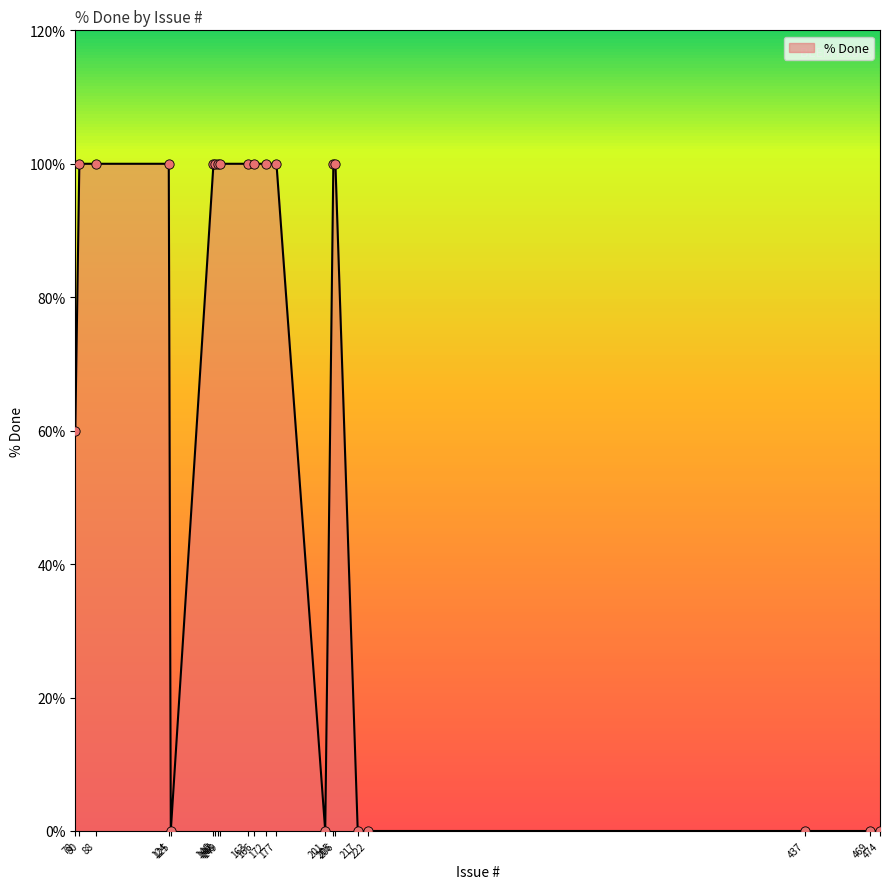

What is the greatest value displayed?

100